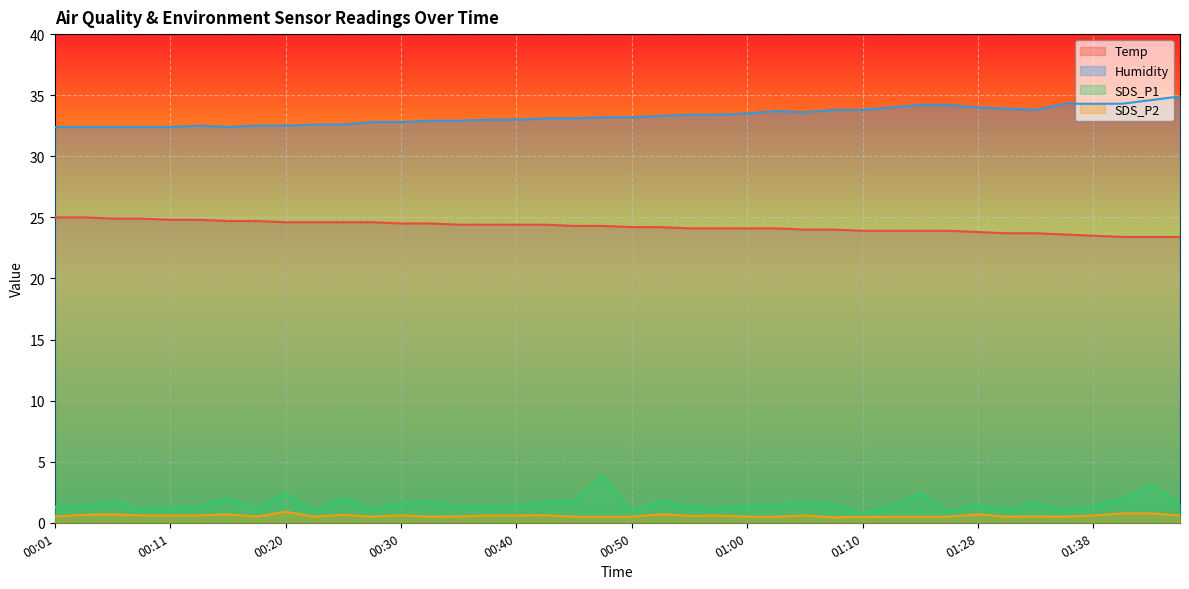

At which label does Humidity first exceed 33?

00:42